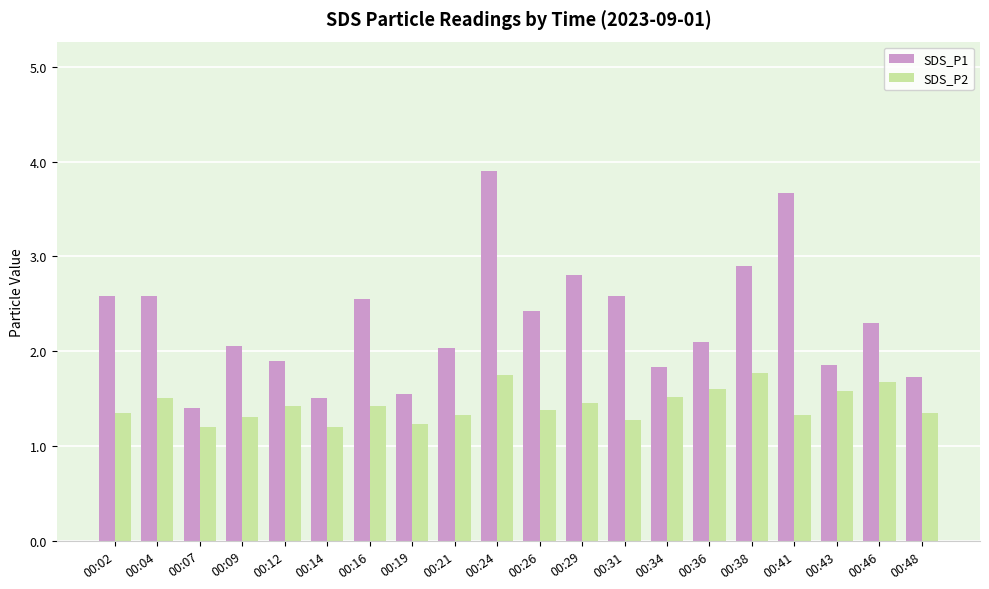

Which series has the largest total across all categories?

SDS_P1